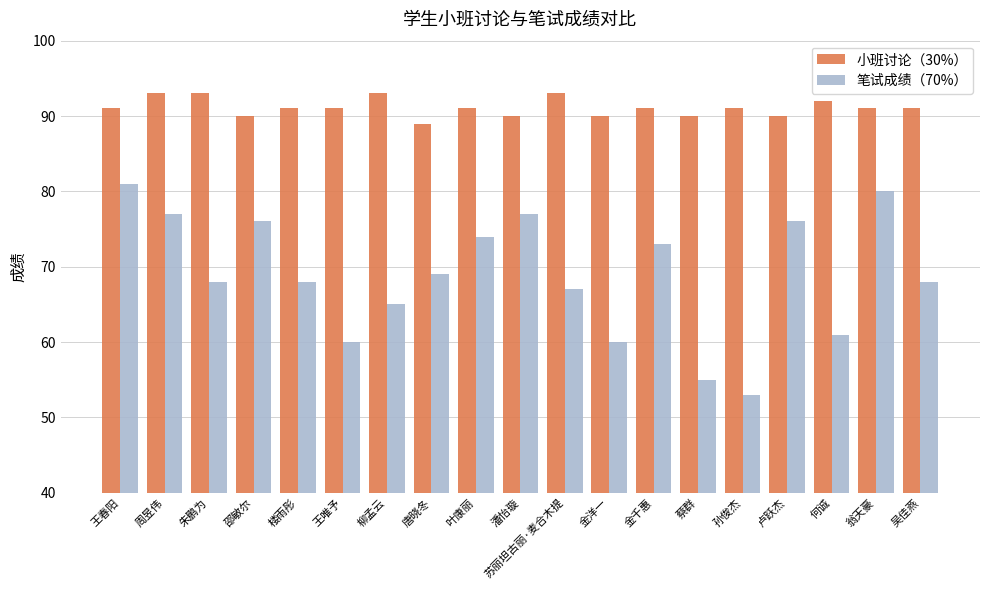

Which label corresponds to the smallest value in the chart?

孙俊杰